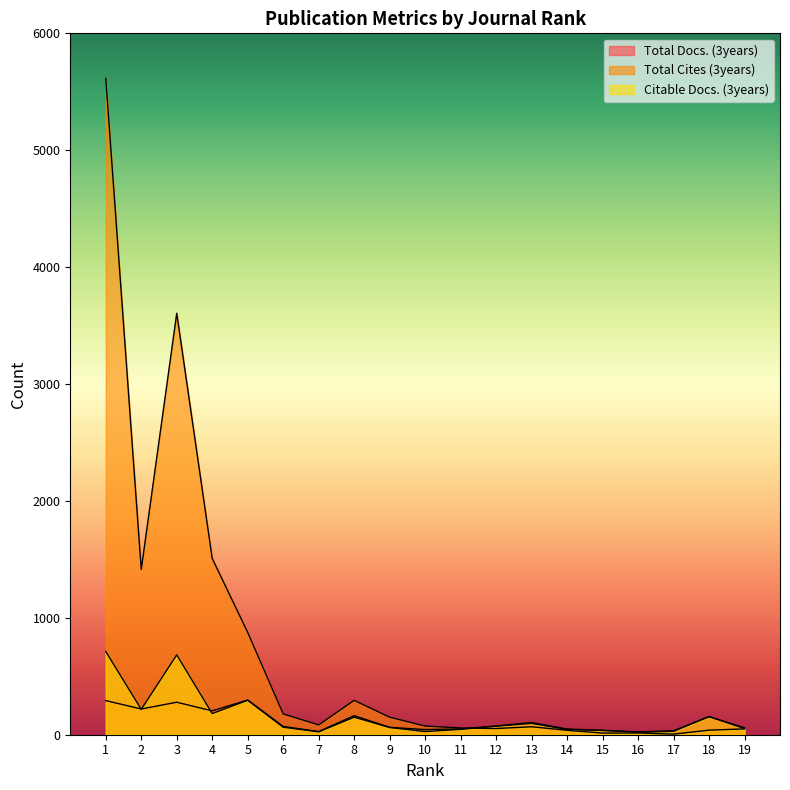

What is the difference between the second highest and minimum values in the Citable Docs. (3years) series?

661